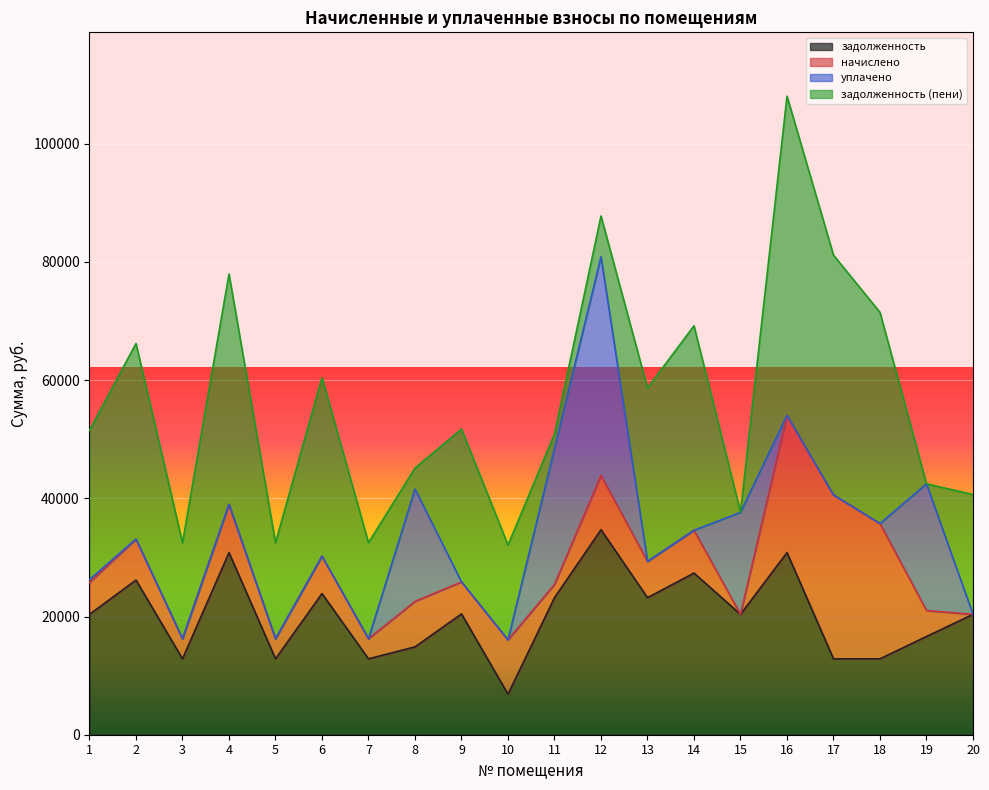

What is the difference between the начислено values at 11 and 1?

3150.2